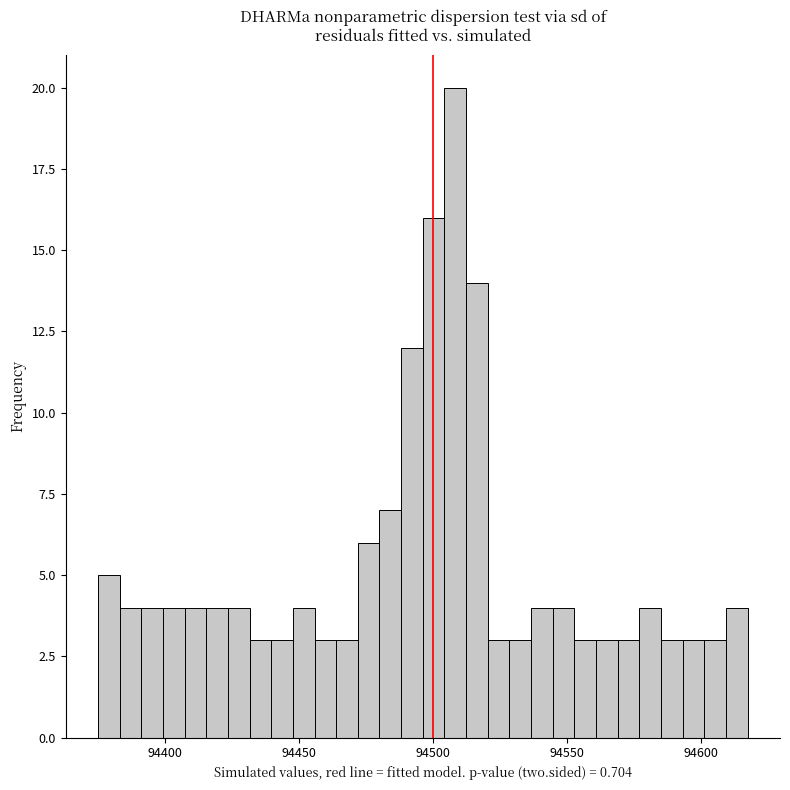

Around what value on the x-axis is the tallest bar? Give the approximate position of its centre, as read against the axis.

94510